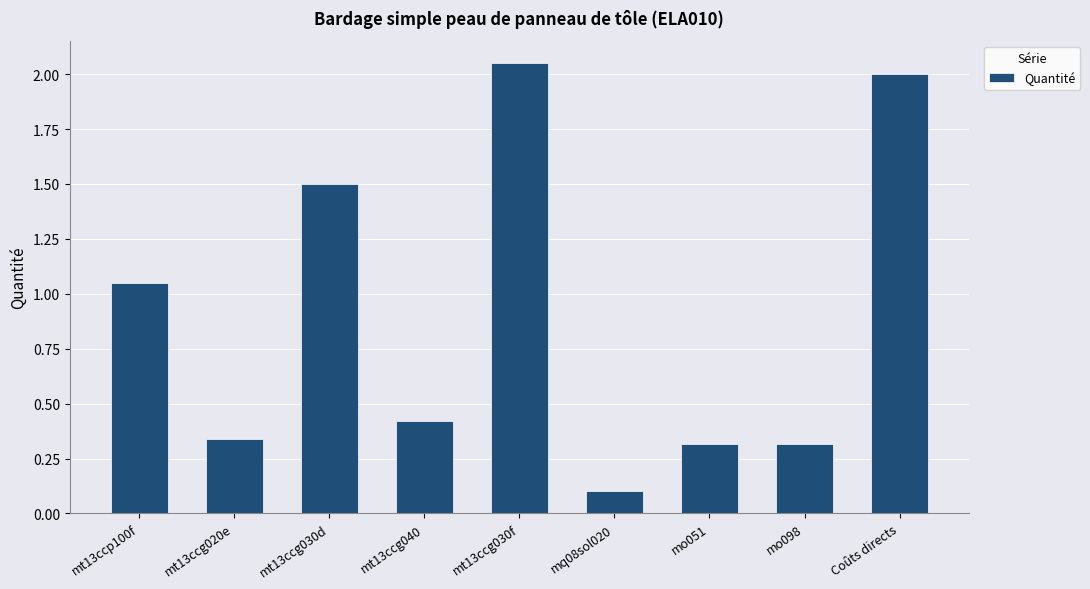

What is the label of the 8th bar from the left?

mo098